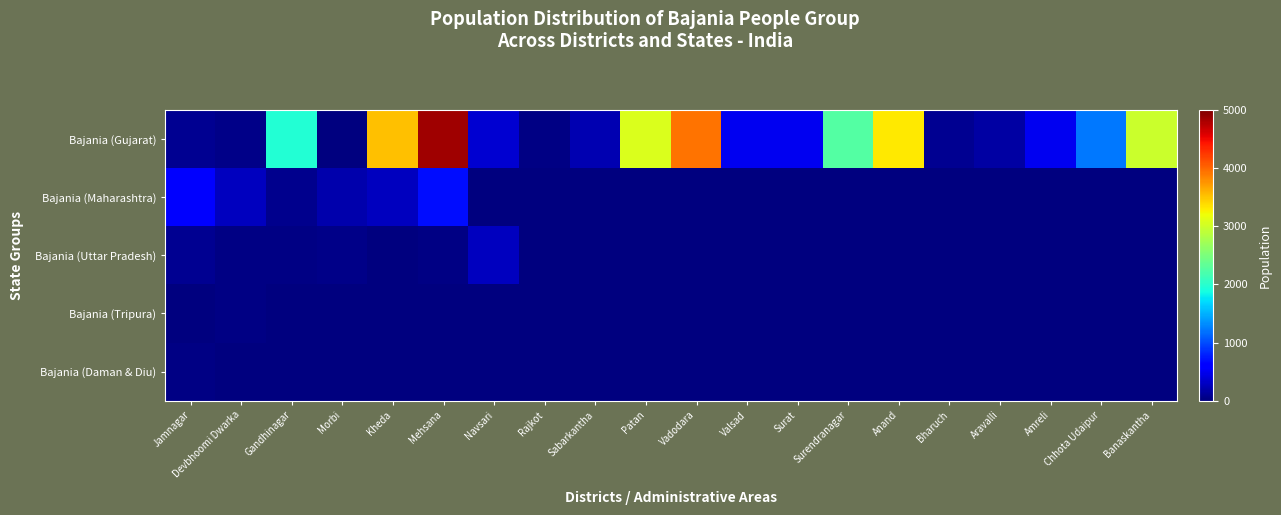

Reading right to left, extract all data points from this chart.

Bajania (Gujarat): Banaskantha=2970	Chhota Udaipur=1230	Amreli=490	Aravalli=160	Bharuch=90	Anand=3320	Surendranagar=2250	Surat=500	Valsad=500	Vadodara=3930	Patan=3080	Sabarkantha=220	Rajkot=20	Navsari=370	Mehsana=4860	Kheda=3530	Morbi=10	Gandhinagar=1970	Devbhoomi Dwarka=50	Jamnagar=90
Bajania (Maharashtra): Banaskantha=0	Chhota Udaipur=0	Amreli=0	Aravalli=0	Bharuch=0	Anand=0	Surendranagar=0	Surat=0	Valsad=0	Vadodara=0	Patan=0	Sabarkantha=0	Rajkot=0	Navsari=0	Mehsana=690	Kheda=280	Morbi=200	Gandhinagar=70	Devbhoomi Dwarka=280	Jamnagar=620
Bajania (Uttar Pradesh): Banaskantha=0	Chhota Udaipur=0	Amreli=0	Aravalli=0	Bharuch=0	Anand=0	Surendranagar=0	Surat=0	Valsad=0	Vadodara=0	Patan=0	Sabarkantha=10	Rajkot=10	Navsari=290	Mehsana=20	Kheda=10	Morbi=50	Gandhinagar=20	Devbhoomi Dwarka=30	Jamnagar=90
Bajania (Tripura): Banaskantha=0	Chhota Udaipur=0	Amreli=0	Aravalli=0	Bharuch=0	Anand=0	Surendranagar=0	Surat=0	Valsad=0	Vadodara=0	Patan=0	Sabarkantha=0	Rajkot=0	Navsari=0	Mehsana=0	Kheda=0	Morbi=0	Gandhinagar=0	Devbhoomi Dwarka=30	Jamnagar=10
Bajania (Daman & Diu): Banaskantha=0	Chhota Udaipur=0	Amreli=0	Aravalli=0	Bharuch=0	Anand=0	Surendranagar=0	Surat=0	Valsad=0	Vadodara=0	Patan=0	Sabarkantha=0	Rajkot=0	Navsari=0	Mehsana=0	Kheda=0	Morbi=0	Gandhinagar=0	Devbhoomi Dwarka=0	Jamnagar=20